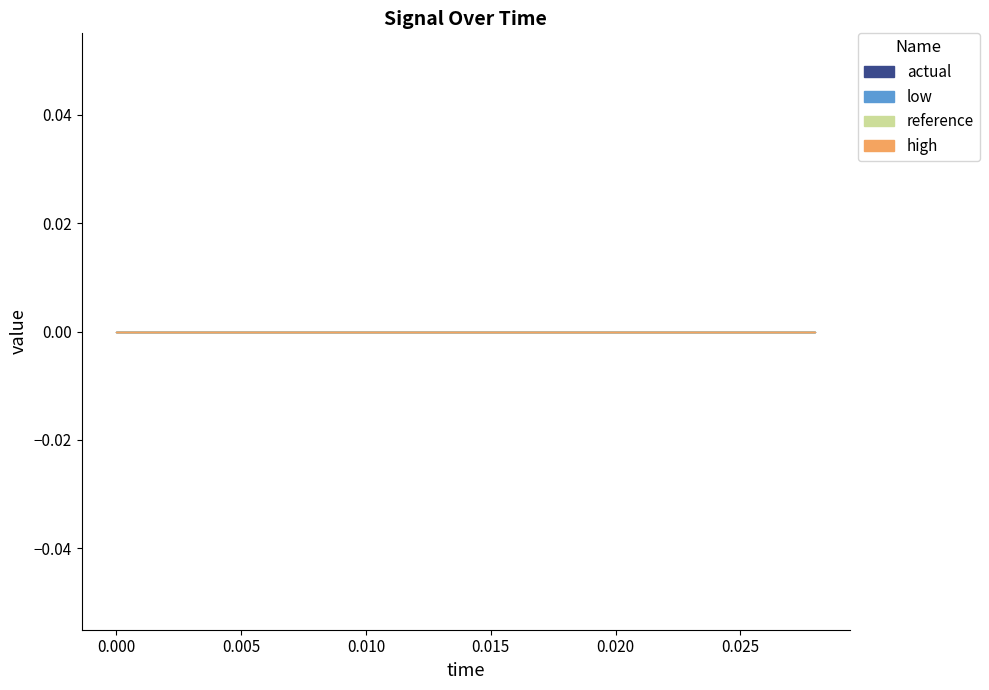

Which series has the largest range (max minus min)?

reference